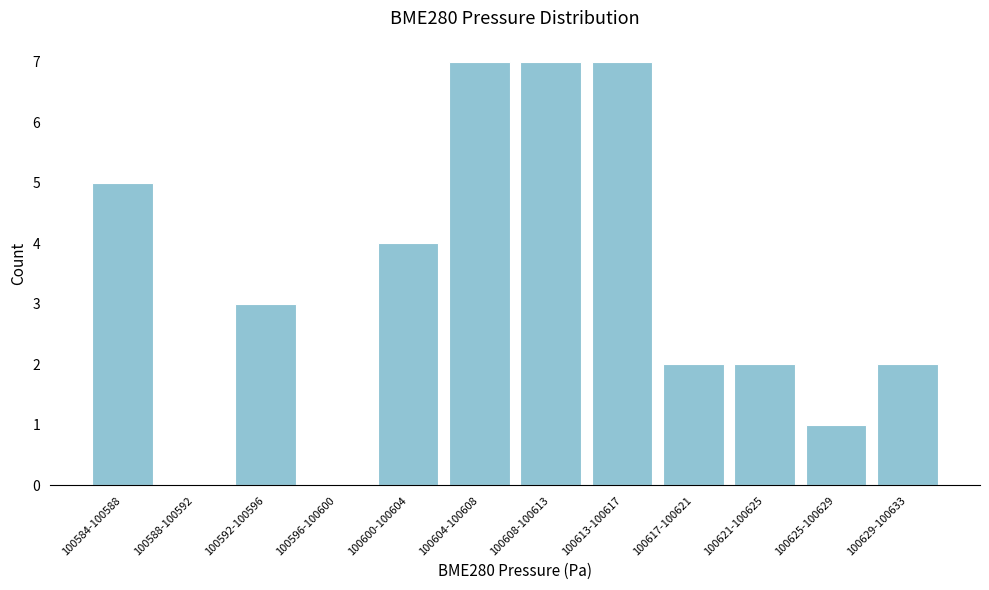

Reading right to left, what are all the values shown in this chart?

100629-100633=2	100625-100629=1	100621-100625=2	100617-100621=2	100613-100617=7	100608-100613=7	100604-100608=7	100600-100604=4	100596-100600=0	100592-100596=3	100588-100592=0	100584-100588=5